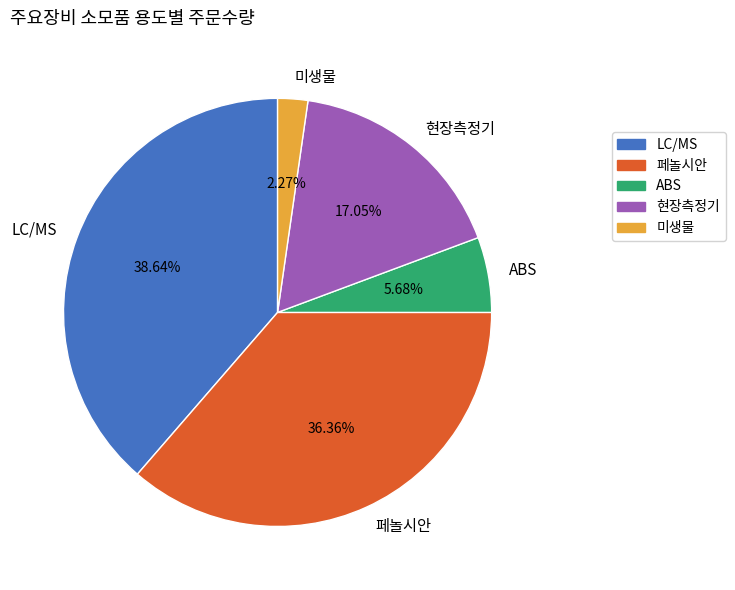

Does 페놀시안 account for over 50% of the chart?

No